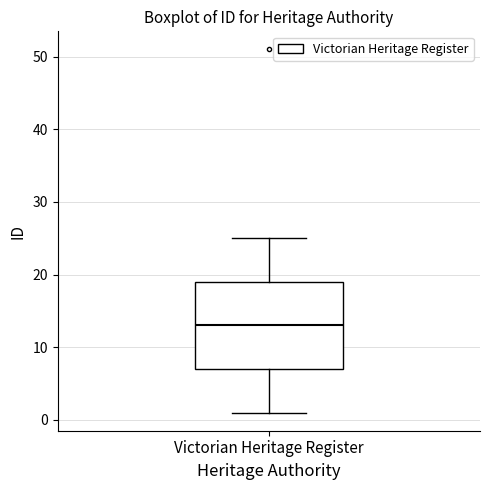

Read this box plot against the y-axis: the position of the median line, the range covered by the box, and the ends of both whiskers. The values are not printed on the chart, so give them approximately, as read against the axis.

median 13, box 7 to 19, whiskers 1 to 25